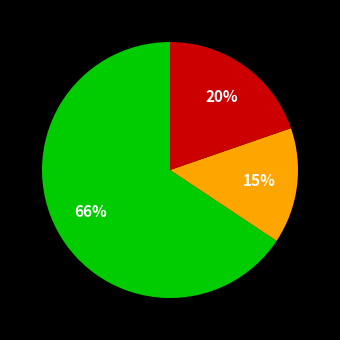

To the nearest percent, what is the average slice percentage?

33%